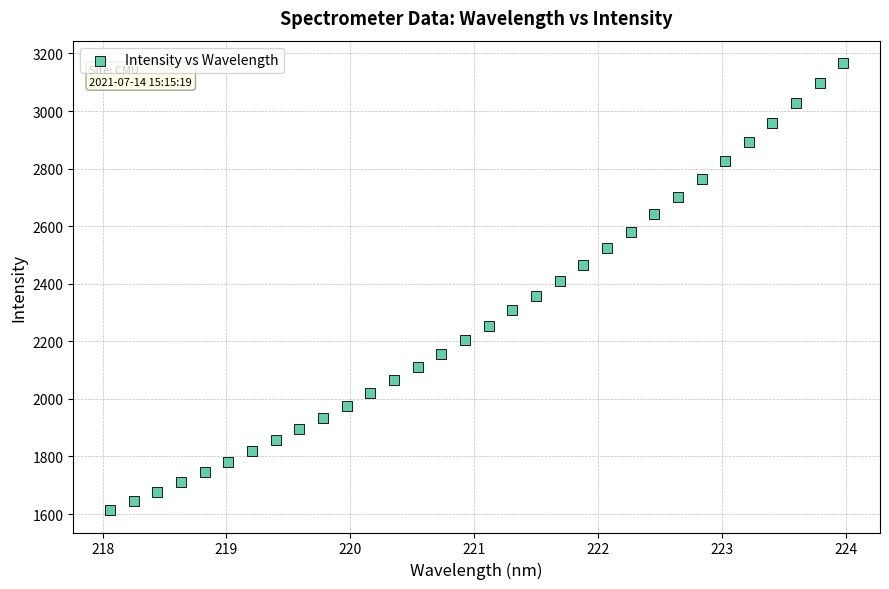

What is the range of Y values (max minus min)?

1553.4